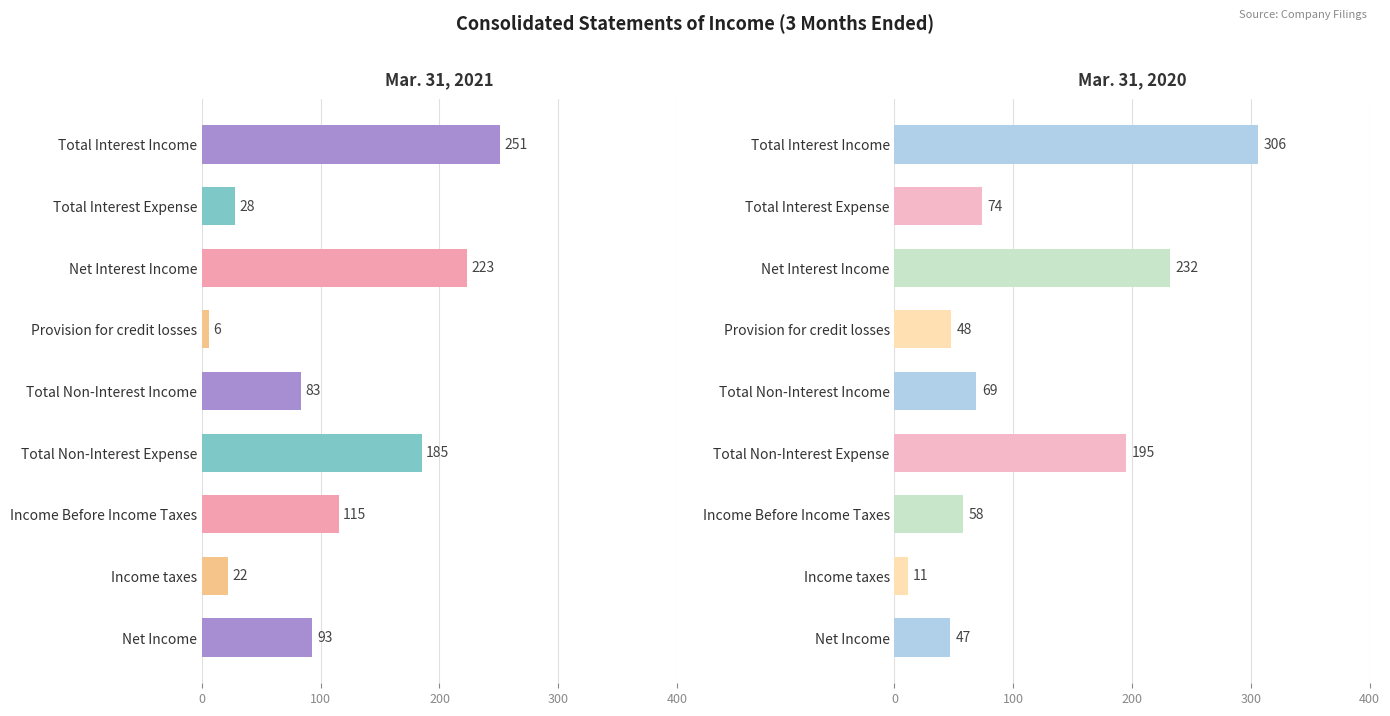

Are the bars grouped side by side (vs. stacked)?

Yes